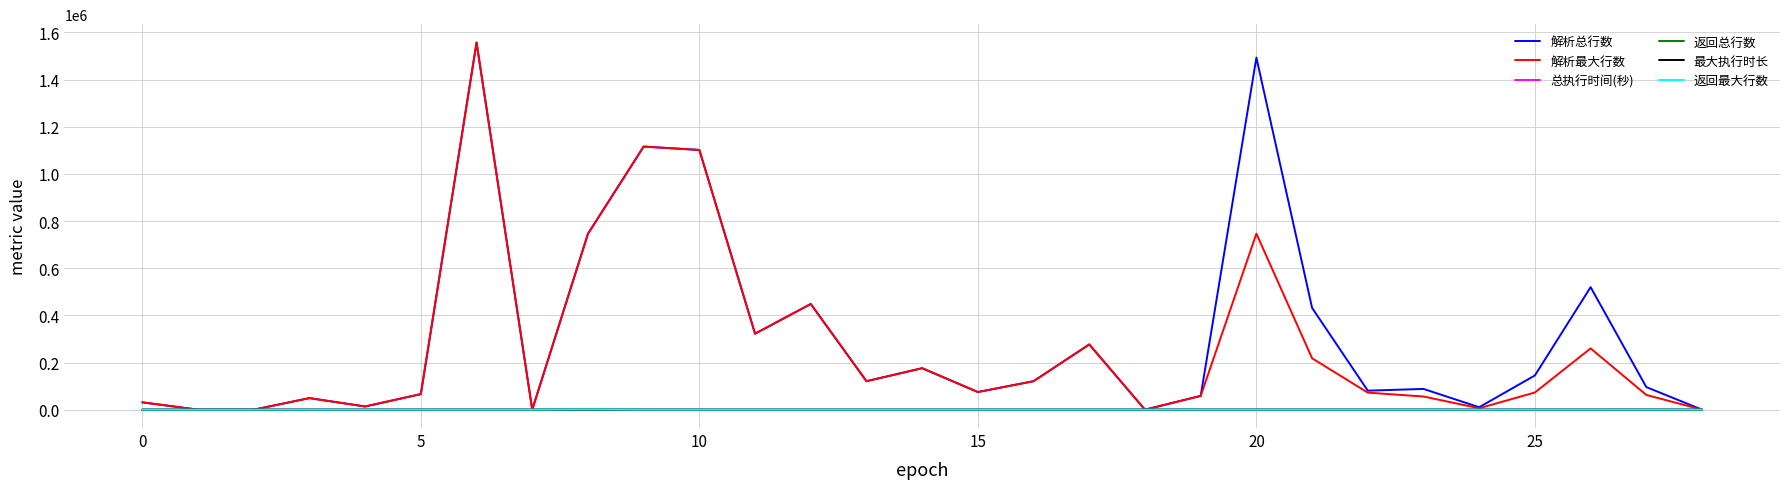

What is the maximum value shown in the chart?

1557365